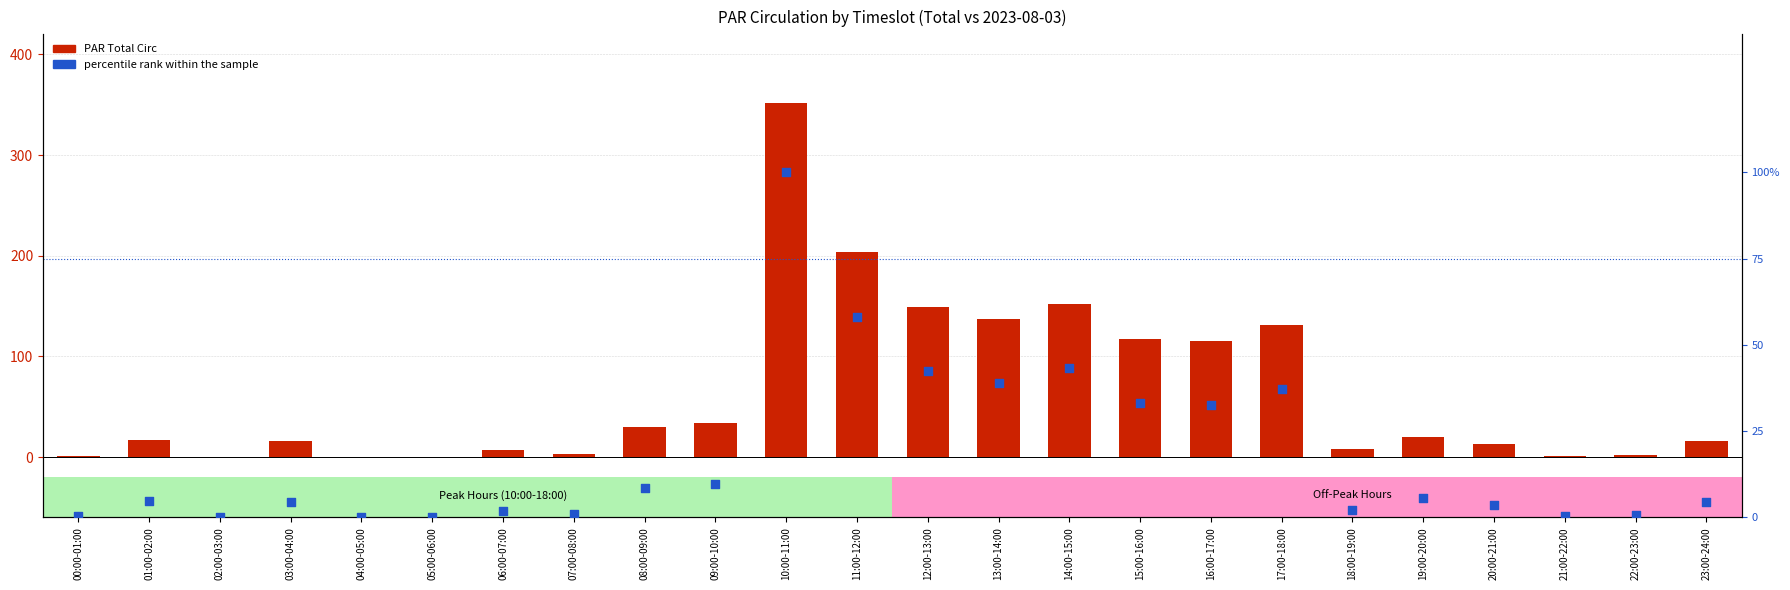

What are all the series names shown in the legend?

PAR Total Circ, percentile rank within the sample